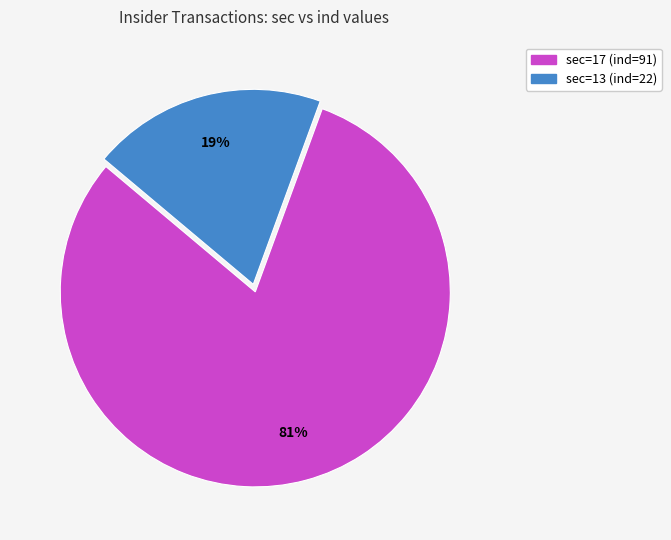

Is there a majority slice in this chart?

Yes